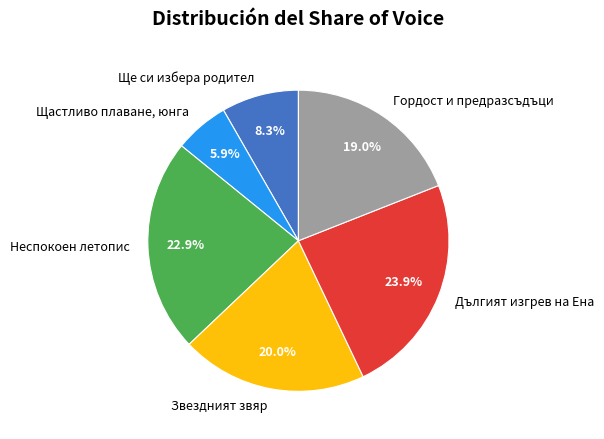

Which category has the smallest portion of the pie?

Щастливо плаване, юнга